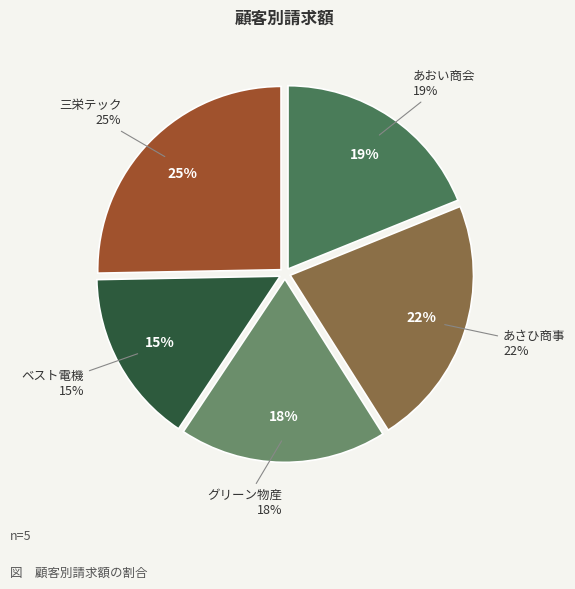

To the nearest percent, what is the difference between the largest and smallest slice percentages?

10%